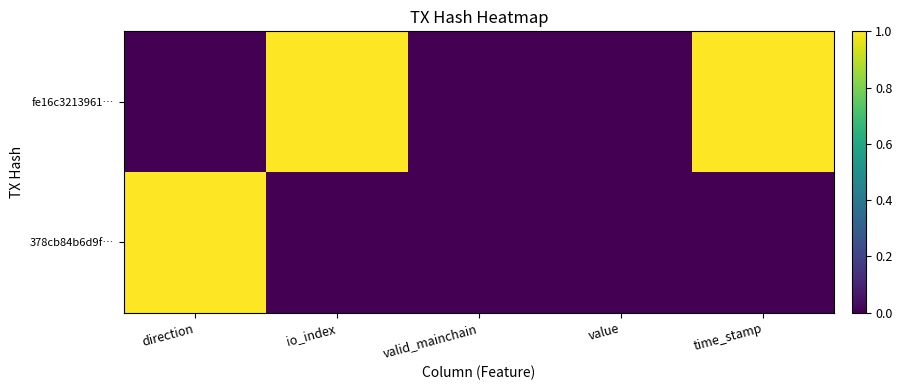

Which has a higher value, io_index or value?

io_index